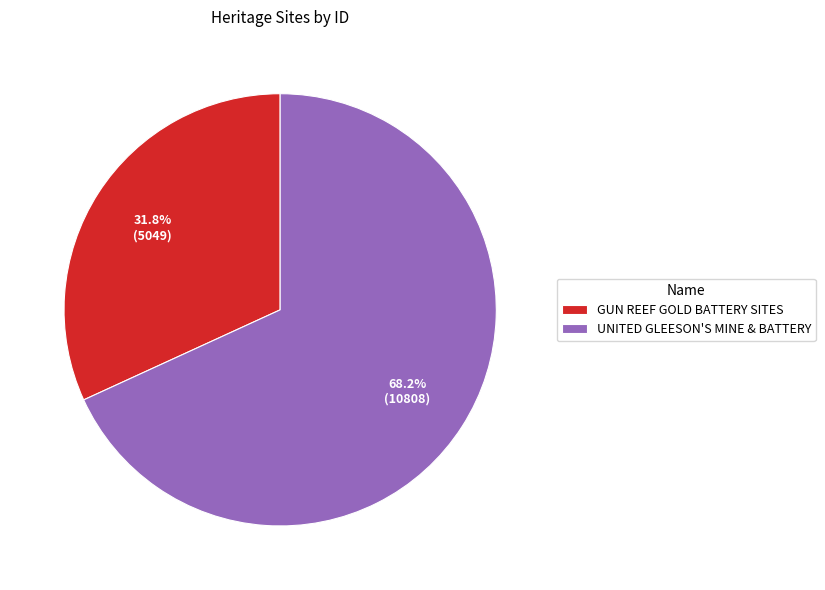

To the nearest percent, what percentage of the pie is GUN REEF GOLD BATTERY SITES?

32%